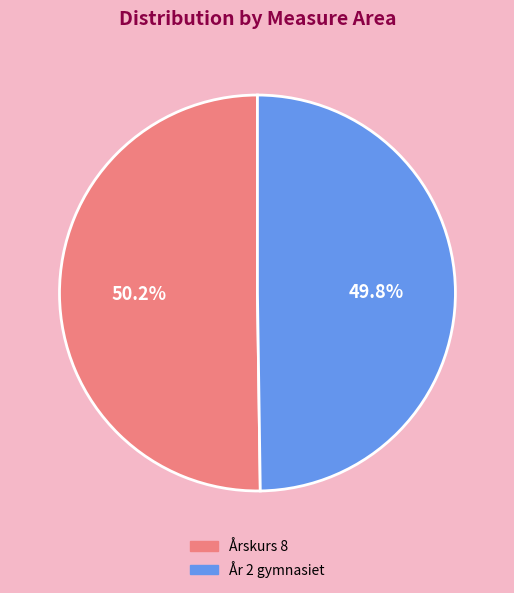

Approximately how many times larger is the value at Årskurs 8 compared to År 2 gymnasiet?

1.0